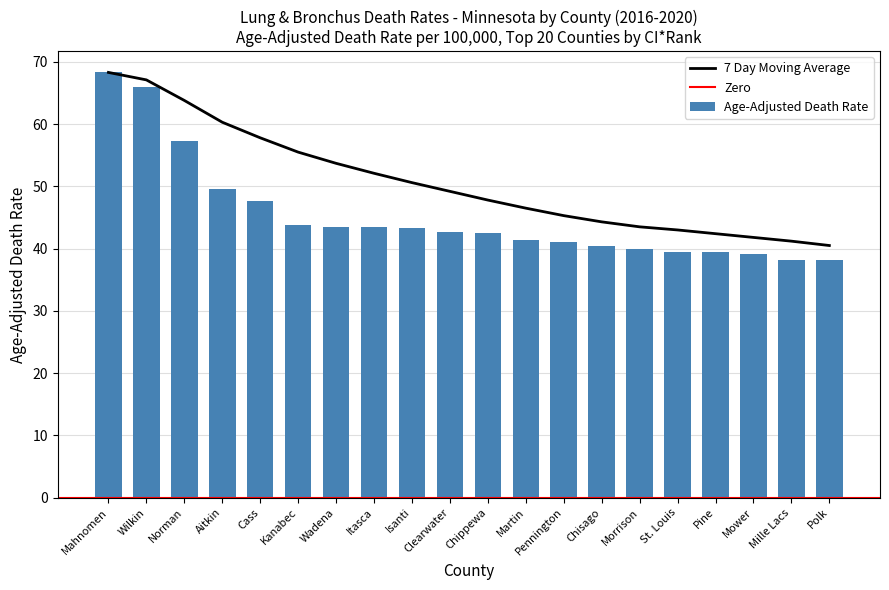

The value of Age-Adjusted Death Rate at Norman is 57.3. True or false?

True